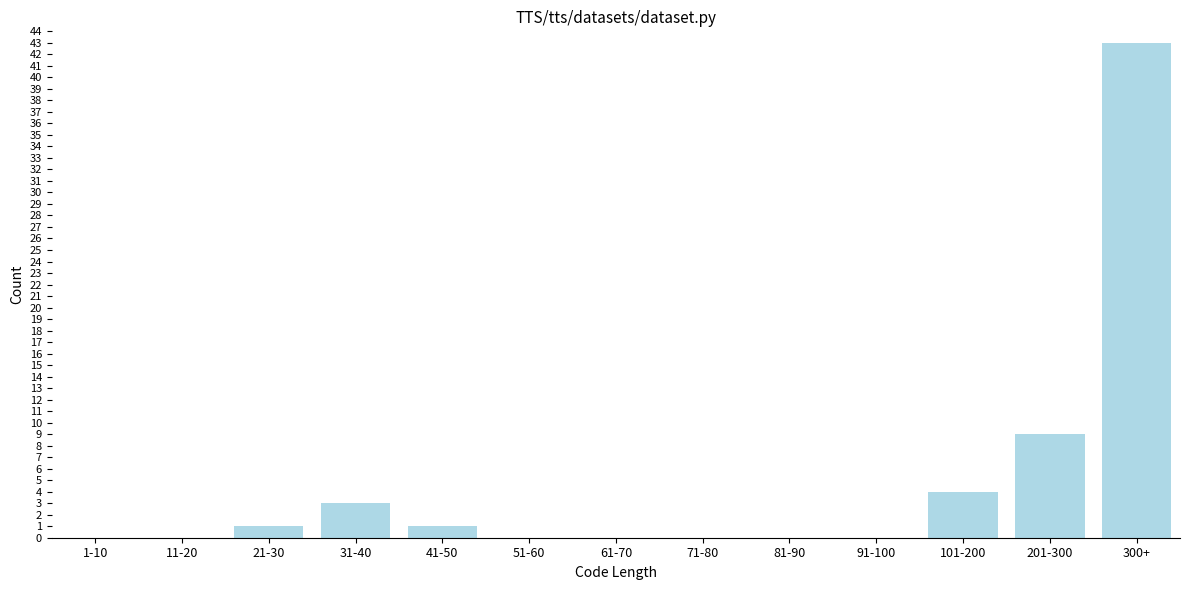

Reading left to right, what are all the values shown in this chart?

1-10=0	11-20=0	21-30=1	31-40=3	41-50=1	51-60=0	61-70=0	71-80=0	81-90=0	91-100=0	101-200=4	201-300=9	300+=43